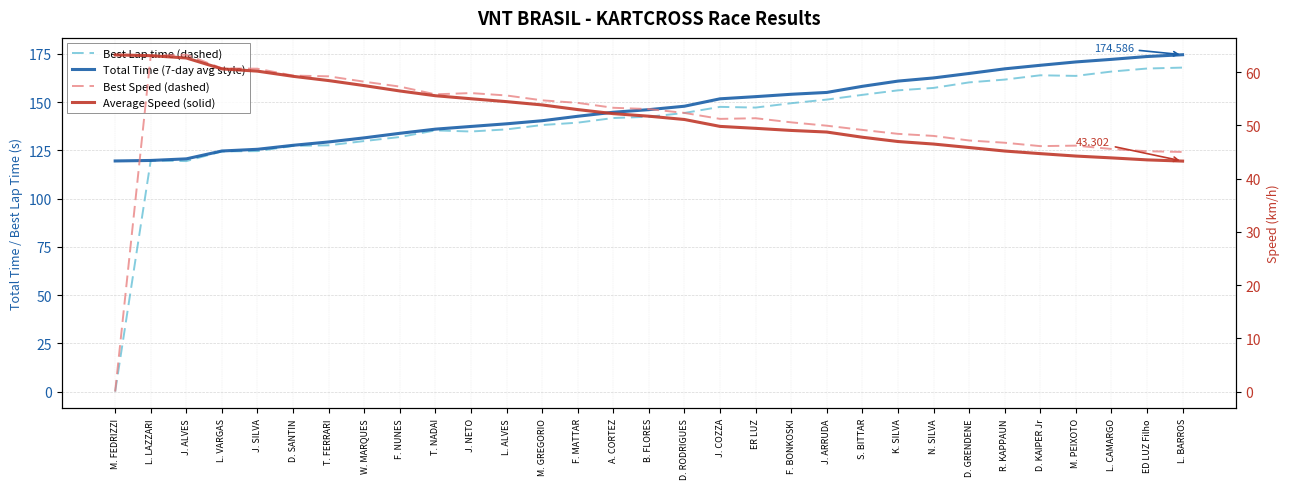

Is it true that Best Speed (dashed) equals 52.4 at D. RODRIGUES?

True